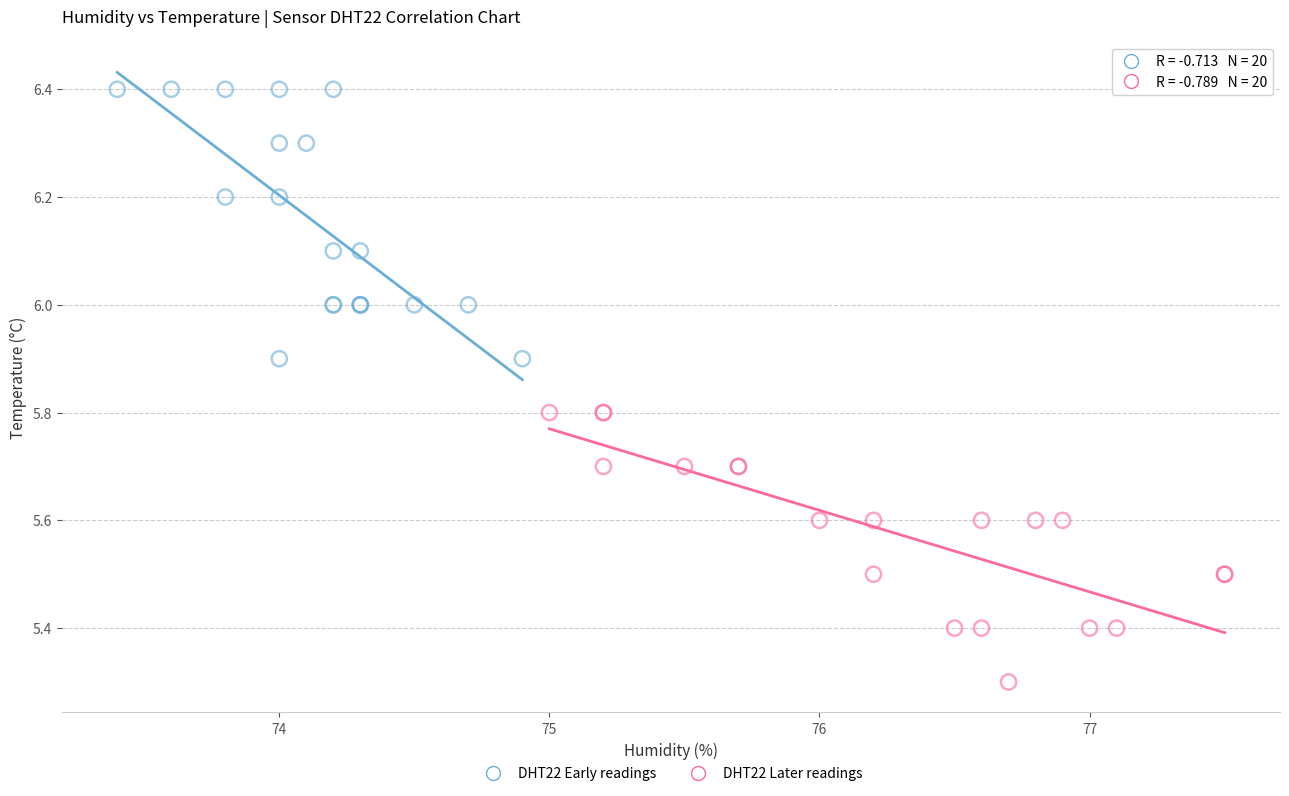

What are all the series names shown in the legend?

DHT22 Early readings, DHT22 Later readings